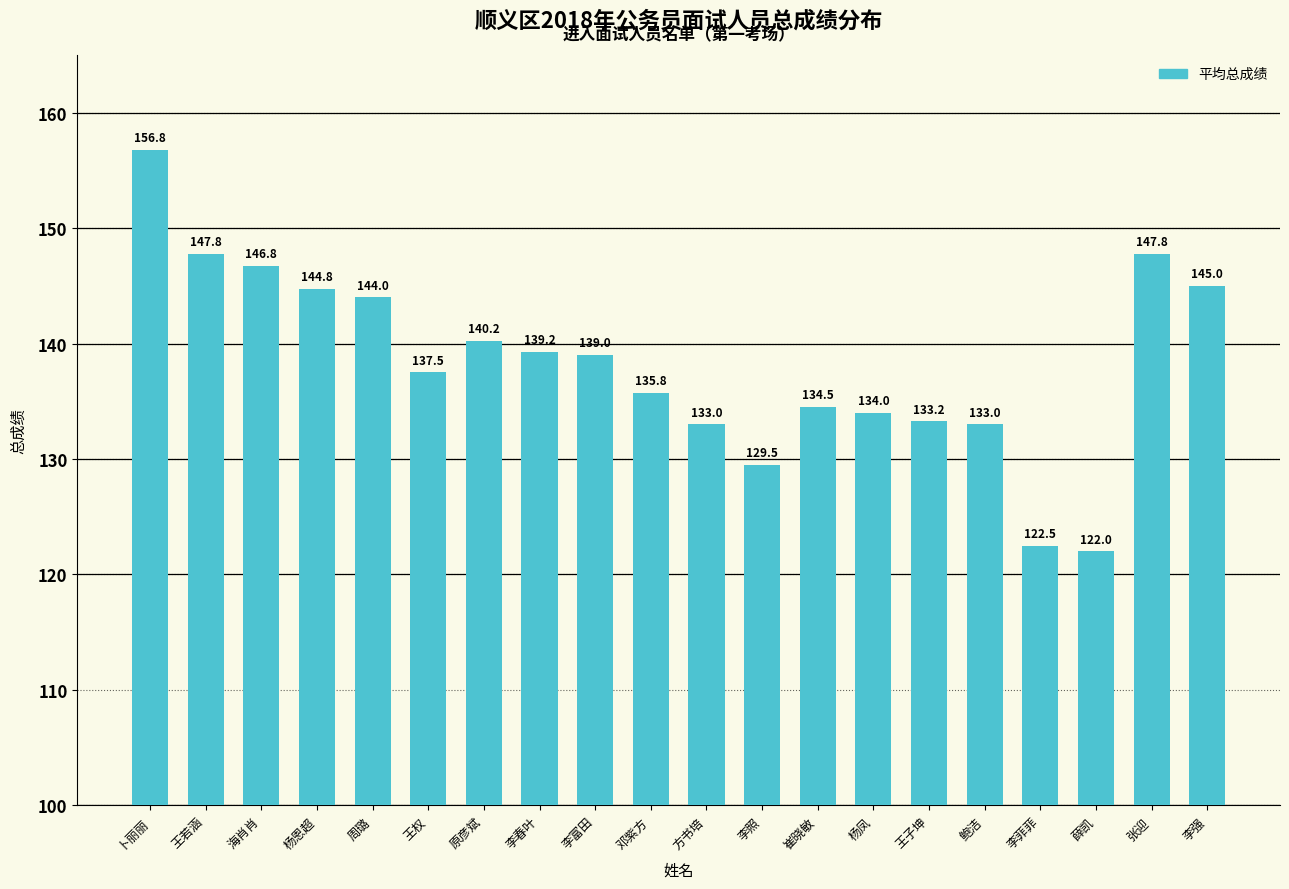

How many data points are less than 139?

10